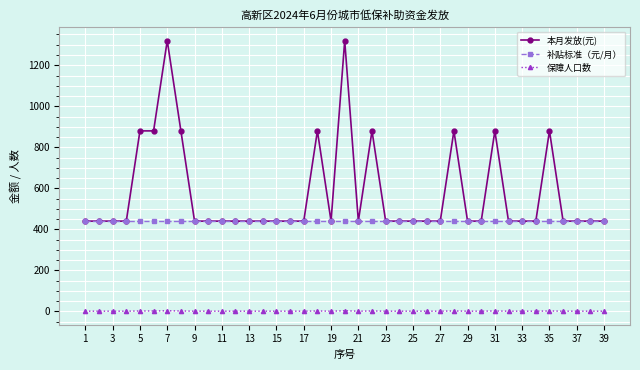

Rank the series by their average value, from lowest to highest.

保障人口数, 补贴标准（元/月）, 本月发放(元)